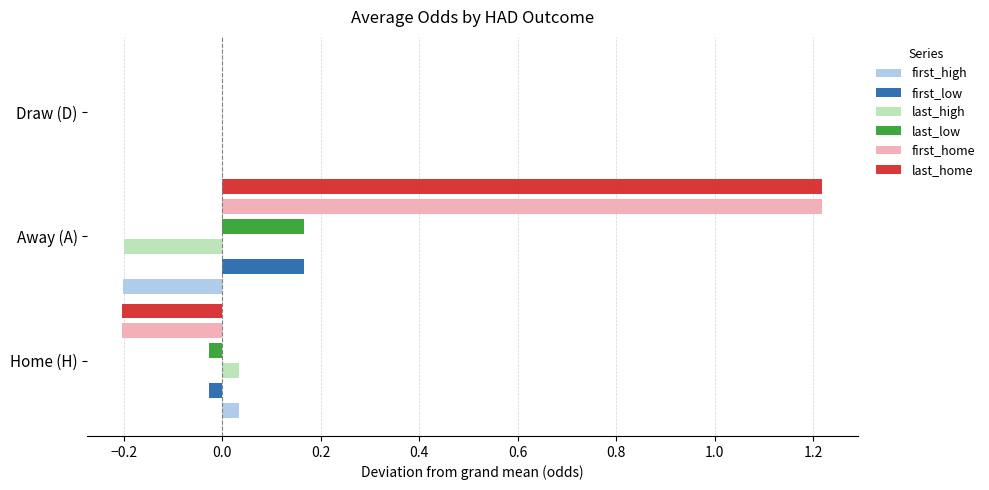

How many groups of bars are there?

3